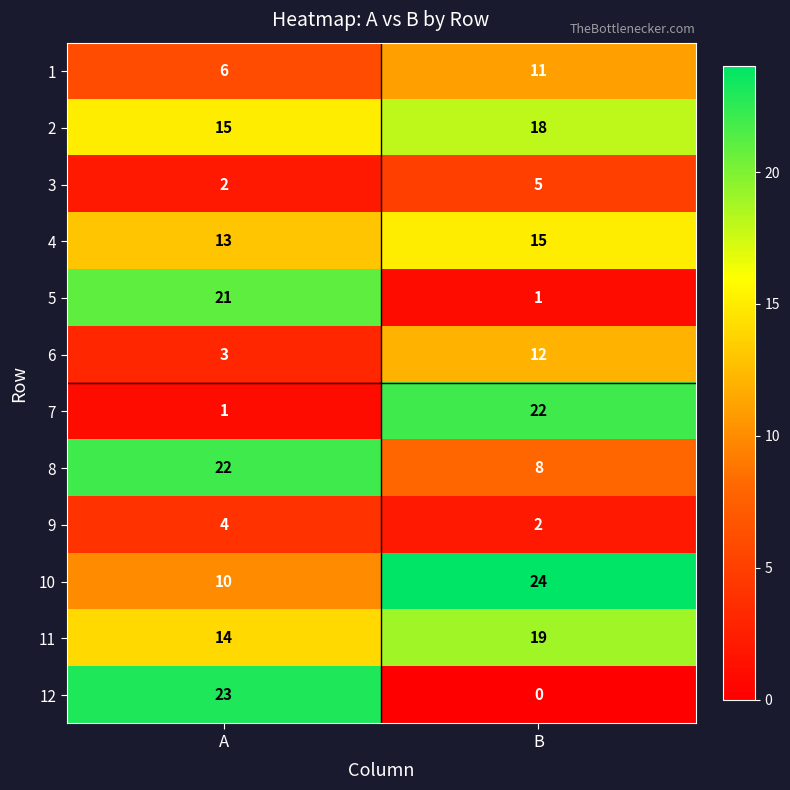

What is the difference between the maximum and minimum values in the 1 series?

5